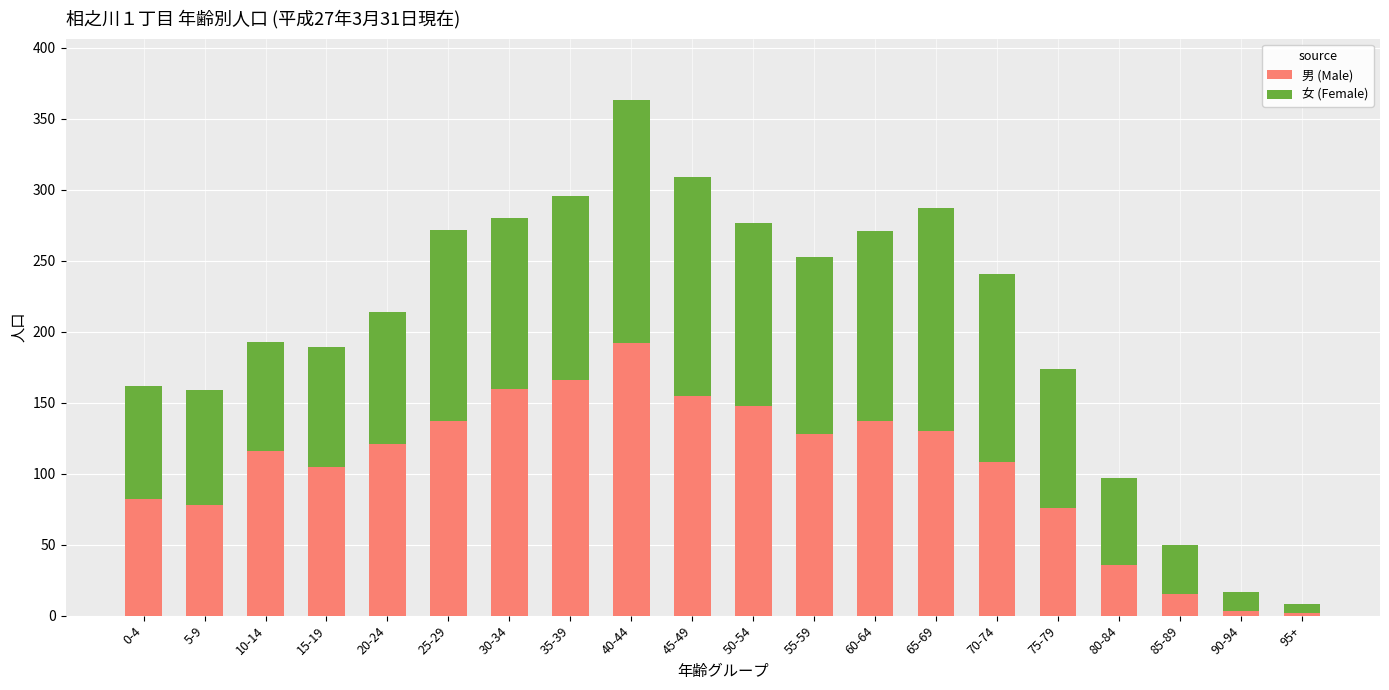

What is the maximum value for 男 (Male)?

192